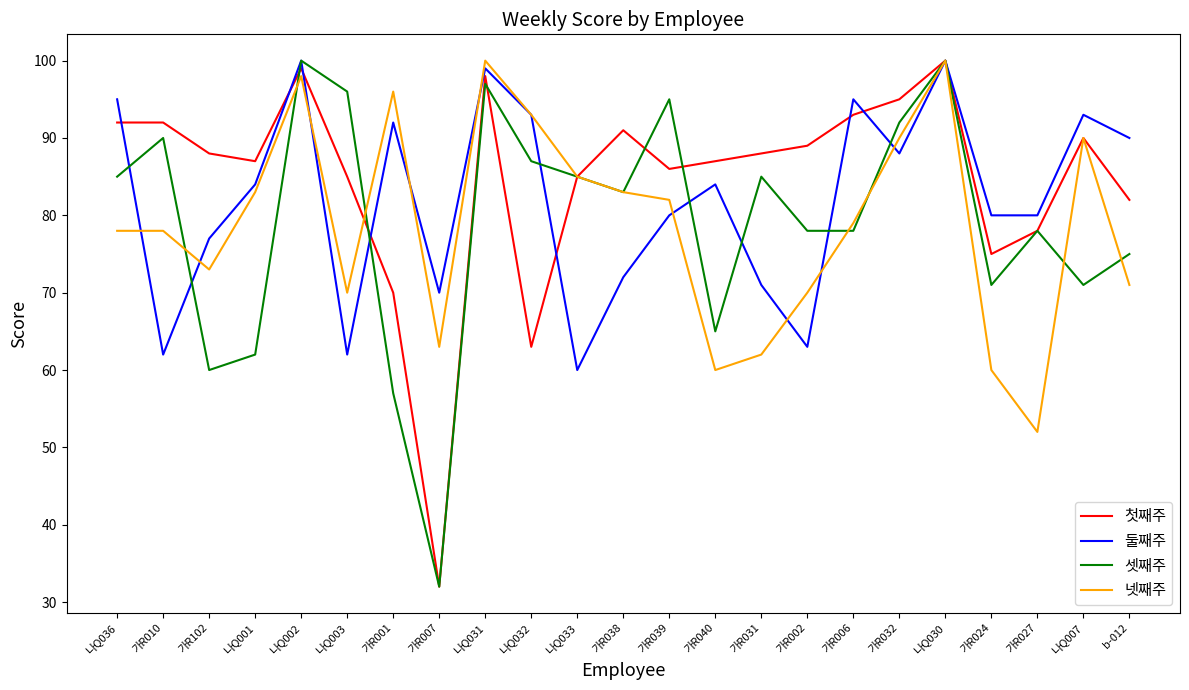

Which category has the lowest value across all series?

가R007